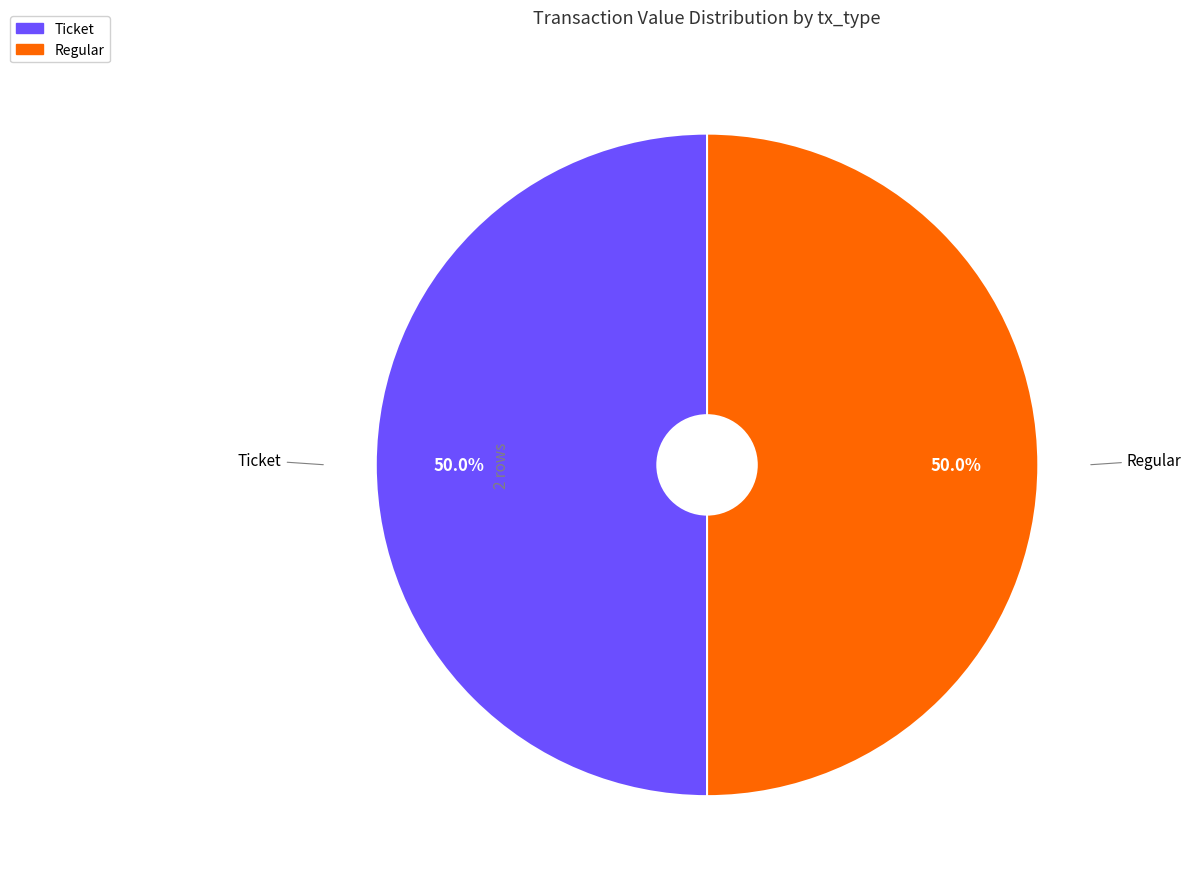

How many slices are in this pie chart?

2